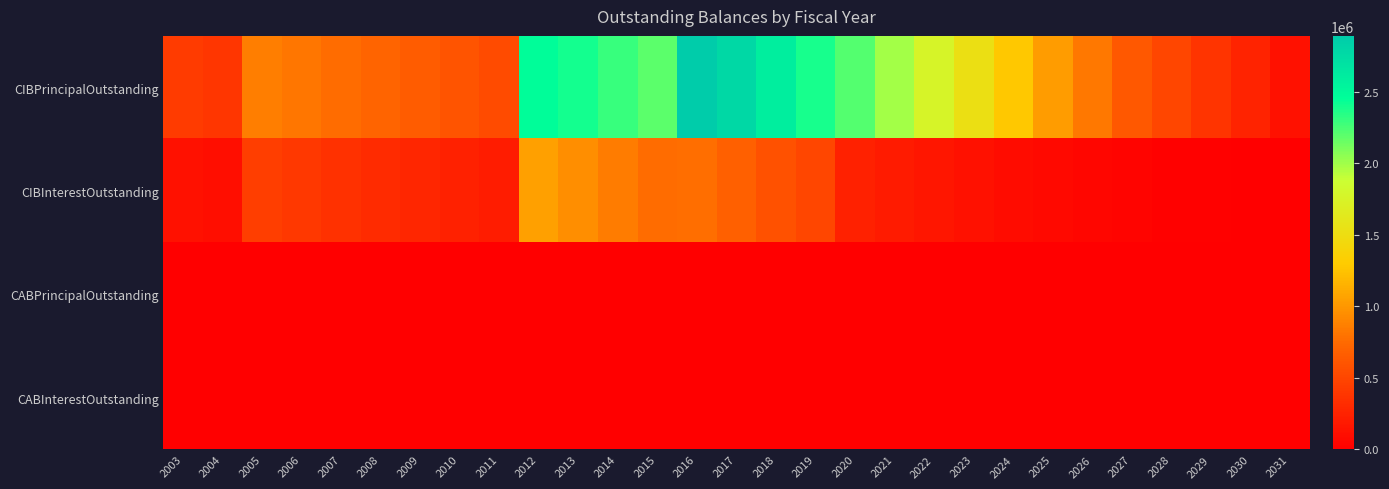

Which series has the largest total across all categories?

CIBPrincipalOutstanding